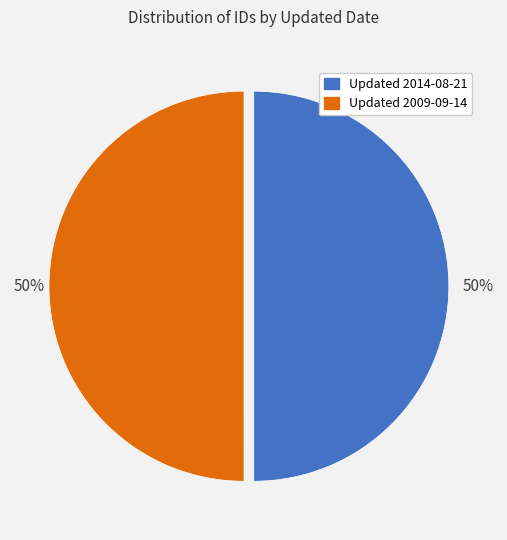

What is the ratio of the value at Updated 2009-09-14 to the value at Updated 2014-08-21?

1.0